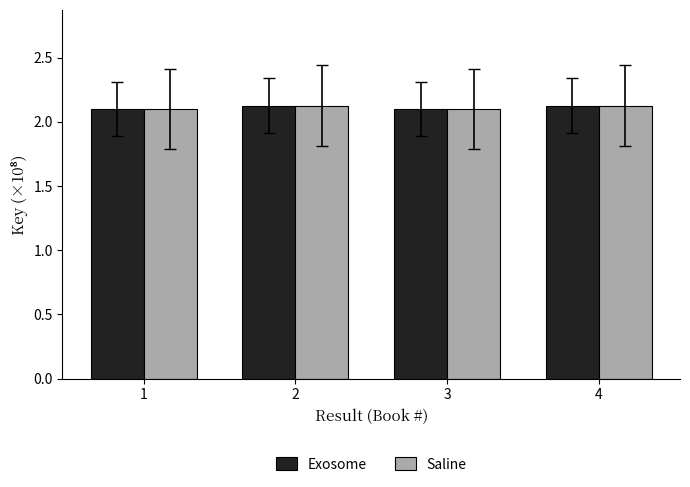

The value of Saline at 1 is 2.1. True or false?

True